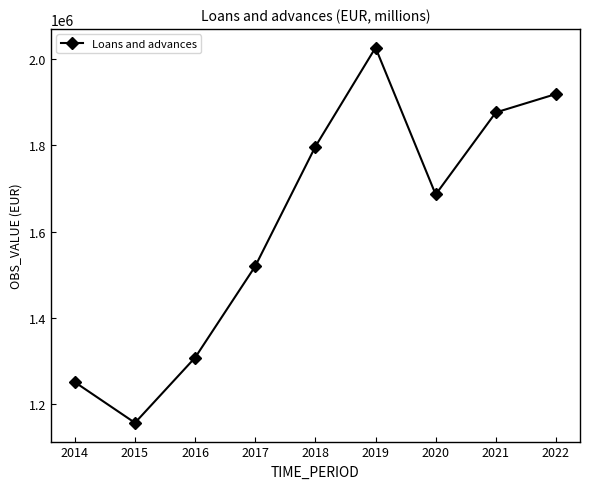

Approximately how many times larger is the value at 2019 compared to 2018?

1.1